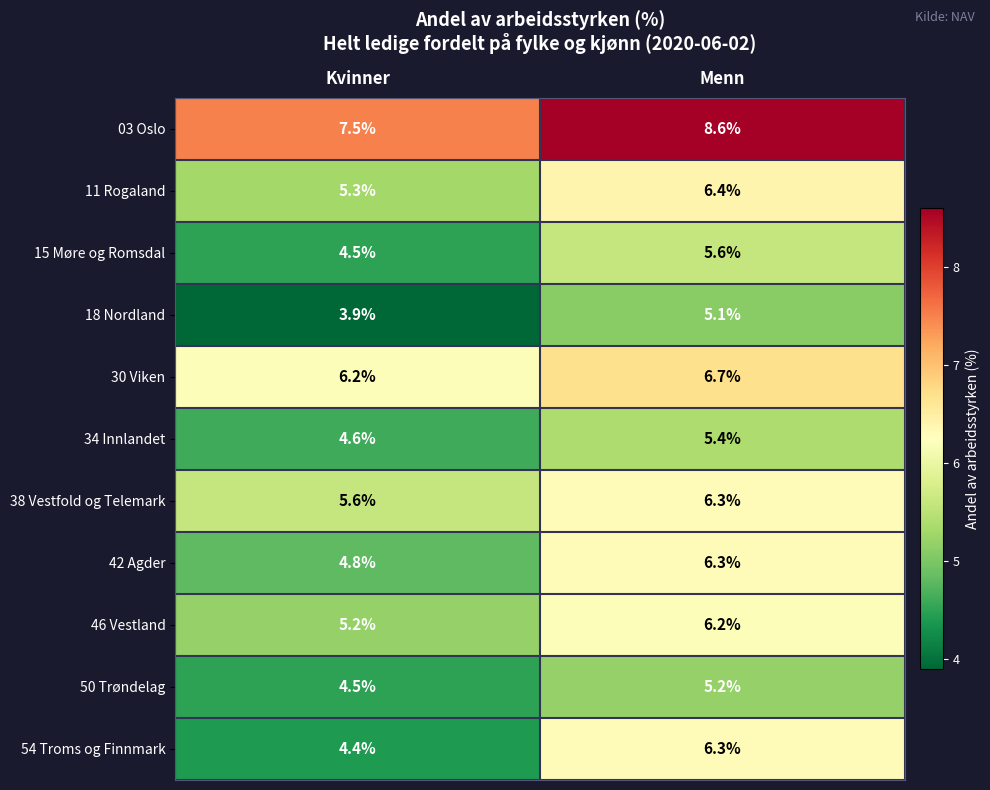

What is the difference between the maximum and minimum values in the 15 Møre og Romsdal series?

1.1